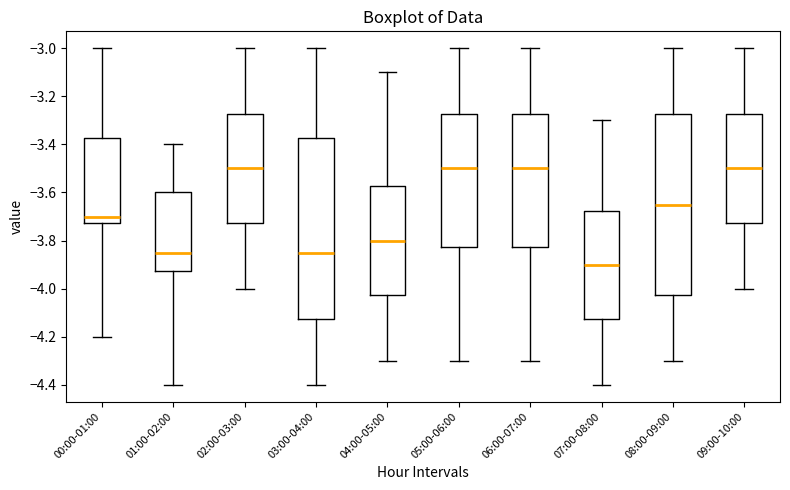

Which box's median line is the lowest?

07:00-08:00